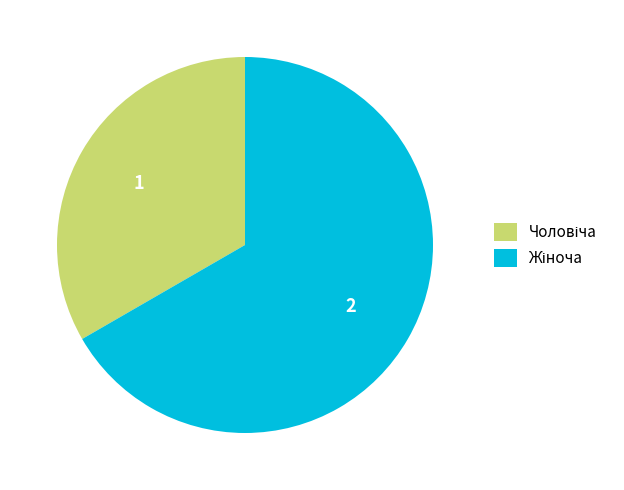

Is there a majority slice in this chart?

Yes